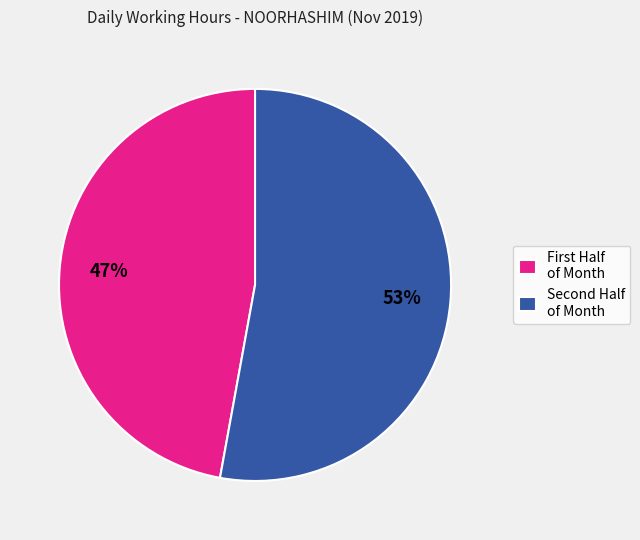

Rank the categories by value from highest to lowest.

Second Half of Month, First Half of Month